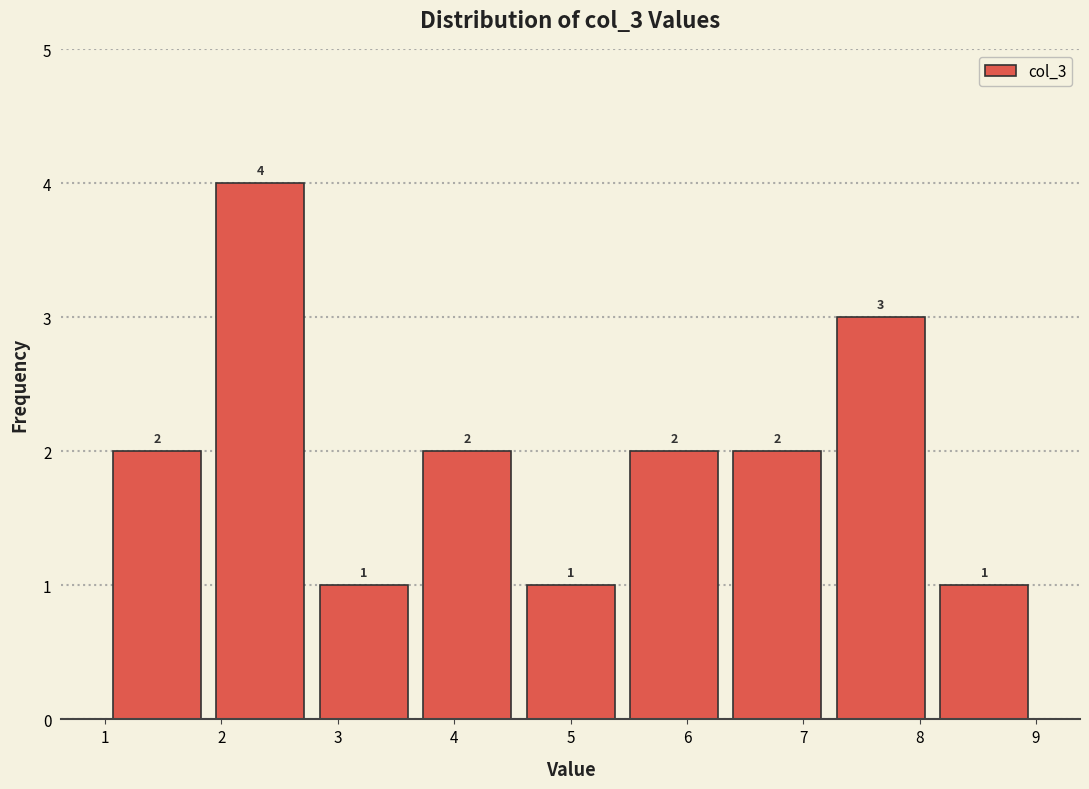

What is the height of the bar covering 1.9 to 2.8 on the x-axis? The bar edges are not printed on the chart, so give them approximately, as read against the axis.

4